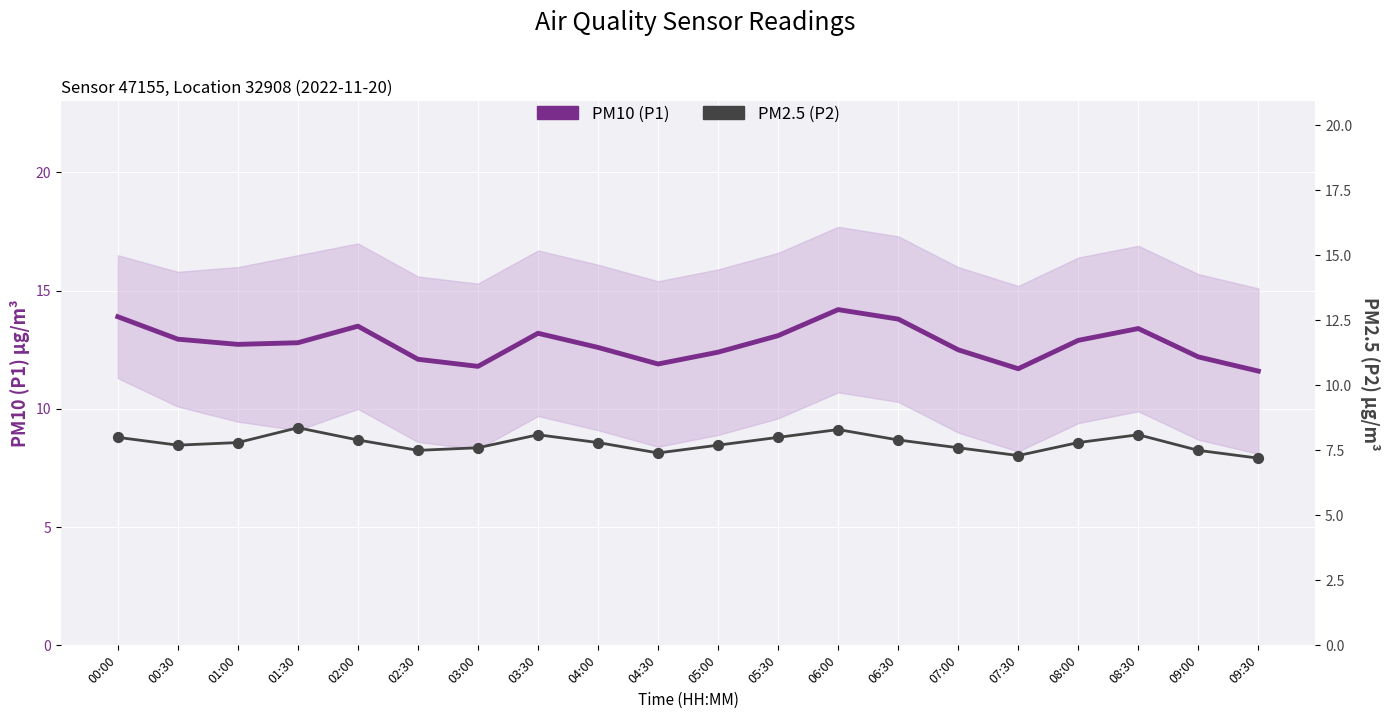

What is the total value across all series at 04:00?

20.4